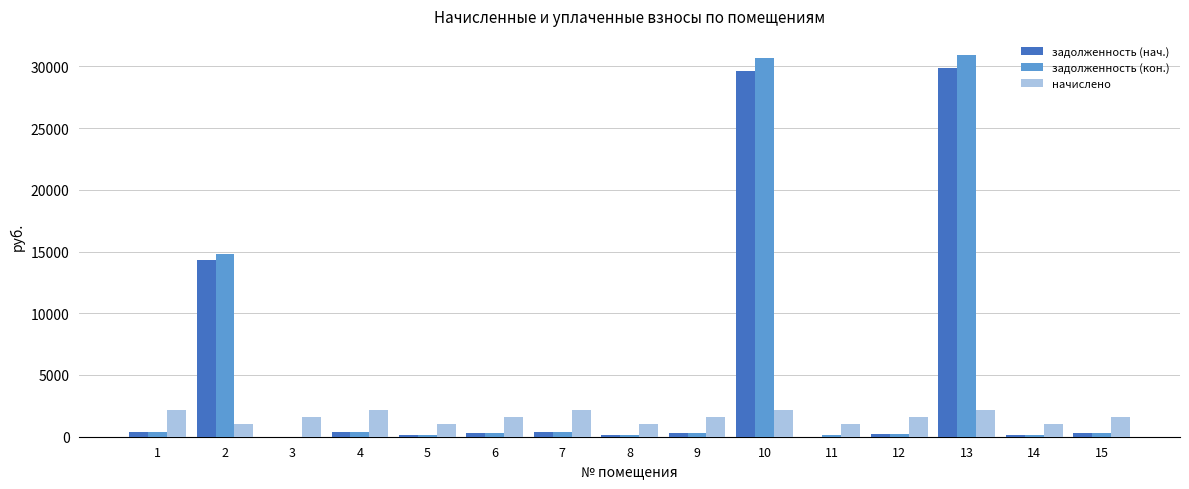

What is the sum of all задолженность (кон.) values?

79243.9